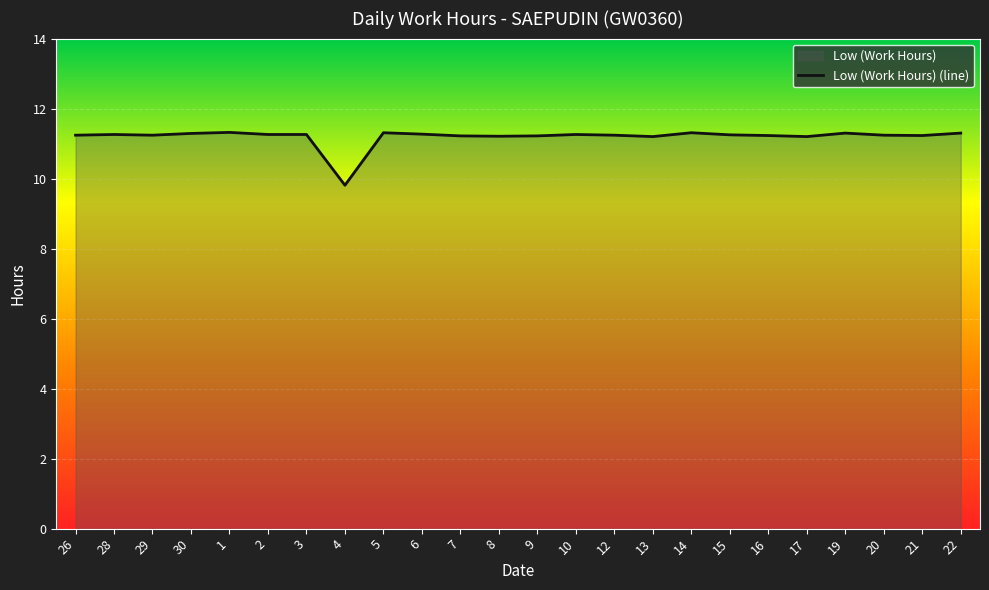

What is the approximate value at 6?

11.3